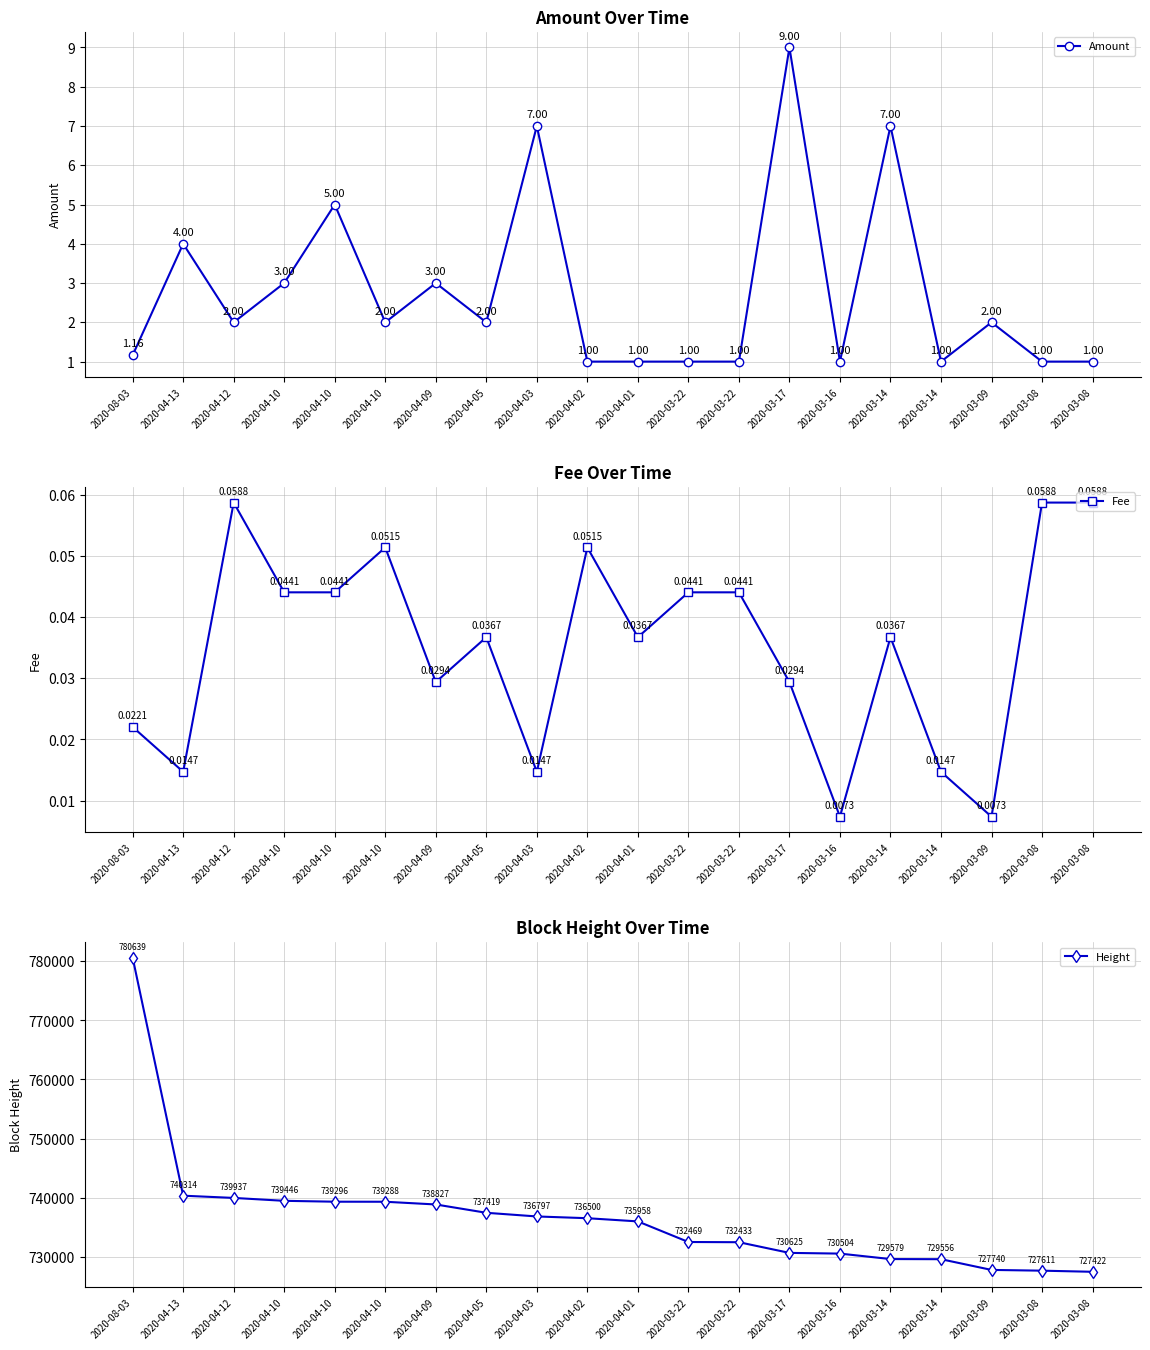

Reading left to right, extract all data points from this chart.

Amount: 2020-08-03=1.2	2020-04-13=4.0	2020-04-12=2.0	2020-04-10=3.0	2020-04-10=5.0	2020-04-10=2.0	2020-04-09=3.0	2020-04-05=2.0	2020-04-03=7.0	2020-04-02=1.0	2020-04-01=1.0	2020-03-22=1.0	2020-03-22=1.0	2020-03-17=9.0	2020-03-16=1.0	2020-03-14=7.0	2020-03-14=1.0	2020-03-09=2.0	2020-03-08=1.0	2020-03-08=1.0
Fee: 2020-08-03=0.0	2020-04-13=0.0	2020-04-12=0.1	2020-04-10=0.0	2020-04-10=0.0	2020-04-10=0.1	2020-04-09=0.0	2020-04-05=0.0	2020-04-03=0.0	2020-04-02=0.1	2020-04-01=0.0	2020-03-22=0.0	2020-03-22=0.0	2020-03-17=0.0	2020-03-16=0.0	2020-03-14=0.0	2020-03-14=0.0	2020-03-09=0.0	2020-03-08=0.1	2020-03-08=0.1
Height: 2020-08-03=780639.0	2020-04-13=740314.0	2020-04-12=739937.0	2020-04-10=739446.0	2020-04-10=739296.0	2020-04-10=739288.0	2020-04-09=738827.0	2020-04-05=737419.0	2020-04-03=736797.0	2020-04-02=736500.0	2020-04-01=735958.0	2020-03-22=732469.0	2020-03-22=732433.0	2020-03-17=730625.0	2020-03-16=730504.0	2020-03-14=729579.0	2020-03-14=729556.0	2020-03-09=727740.0	2020-03-08=727611.0	2020-03-08=727422.0